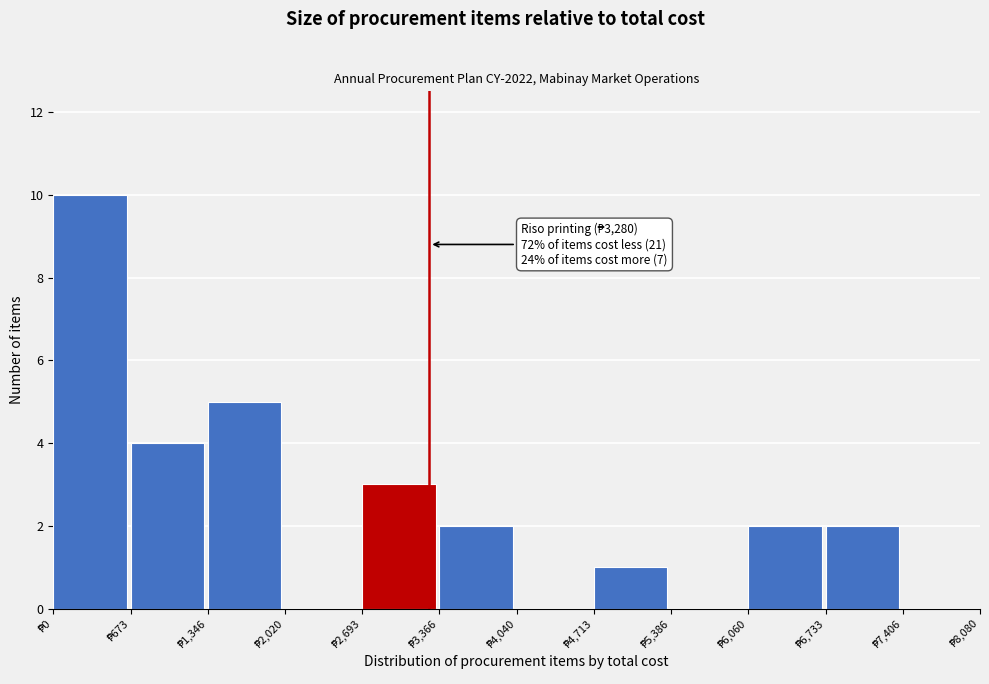

Over which range of the x-axis is the bar tallest?

0 to 700